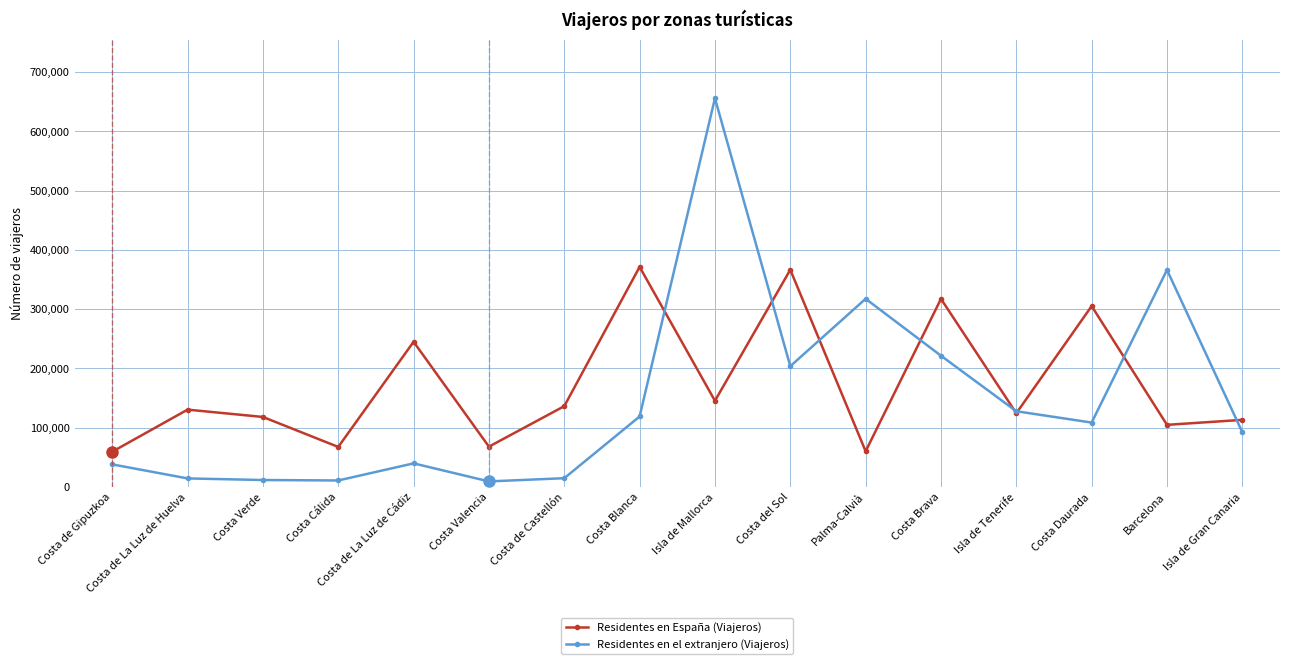

What is the spread (max minus min) of values at Costa Verde?

106422